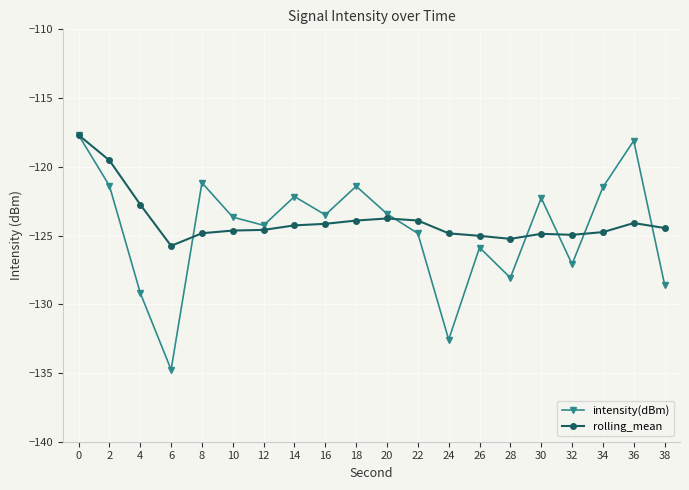

The intensity(dBm) series shows -118.1 at 36. True or false?

True